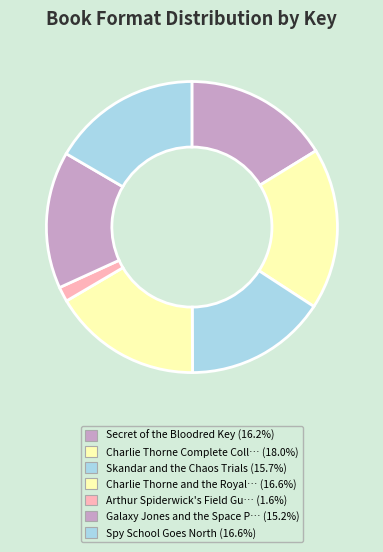

To the nearest percent, what is the average slice percentage?

14%